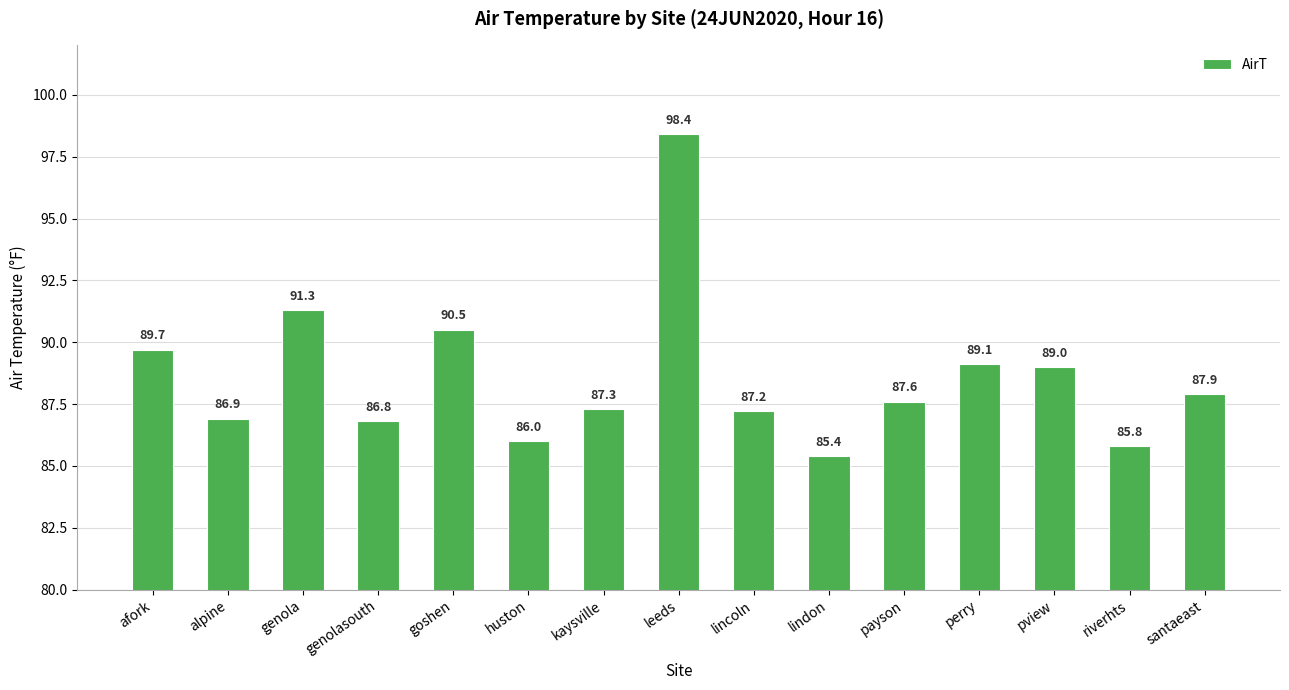

What is the label of the 3rd bar from the left?

genola